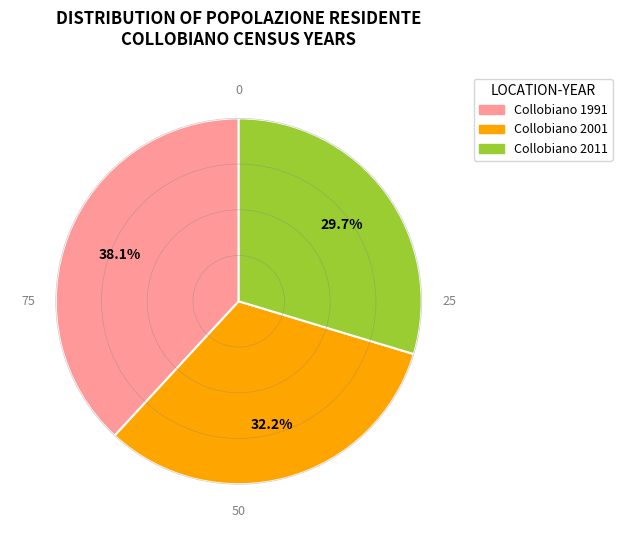

Is there any slice that represents more than half of the pie?

No